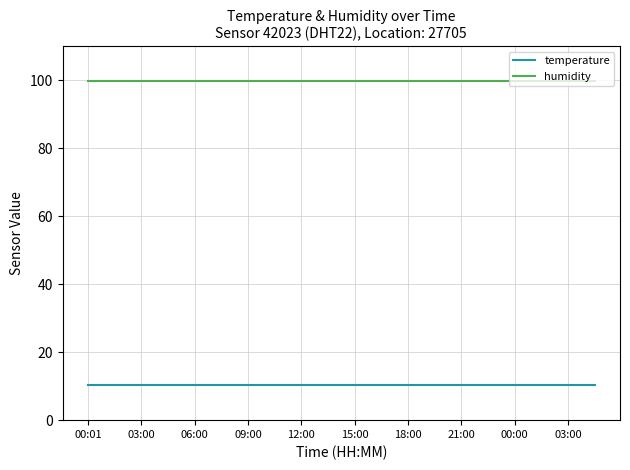

How many lines are shown in the chart?

2